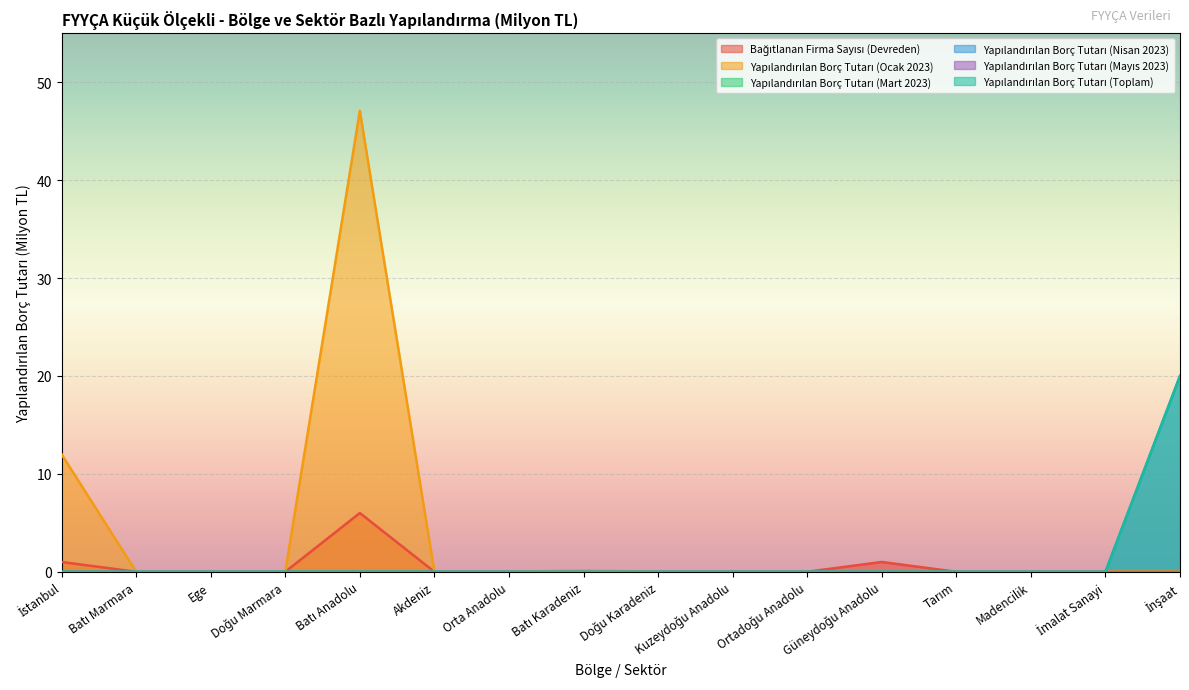

True or false: Yapılandırılan Borç Tutarı (Toplam) and Yapılandırılan Borç Tutarı (Ocak 2023) intersect in this chart.

False